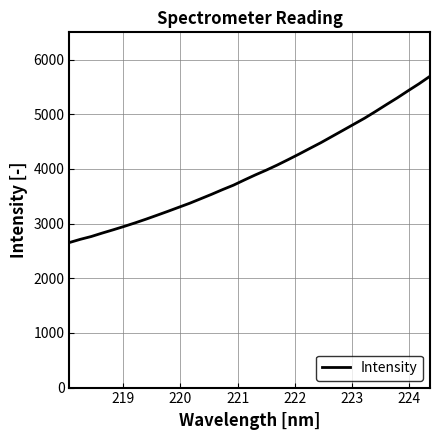

What is the difference between the maximum and minimum values?

3042.7